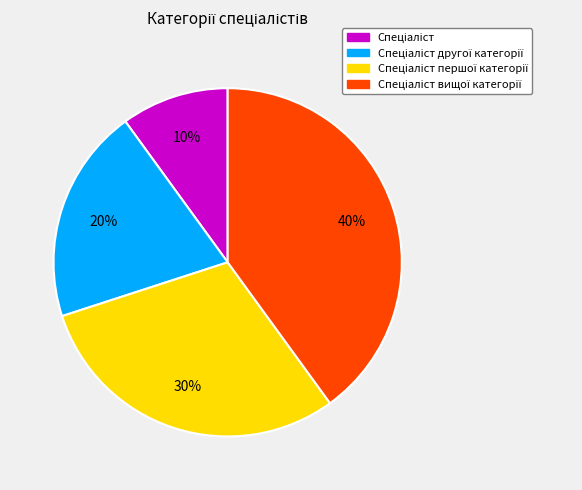

Count the number of slices in the pie.

4